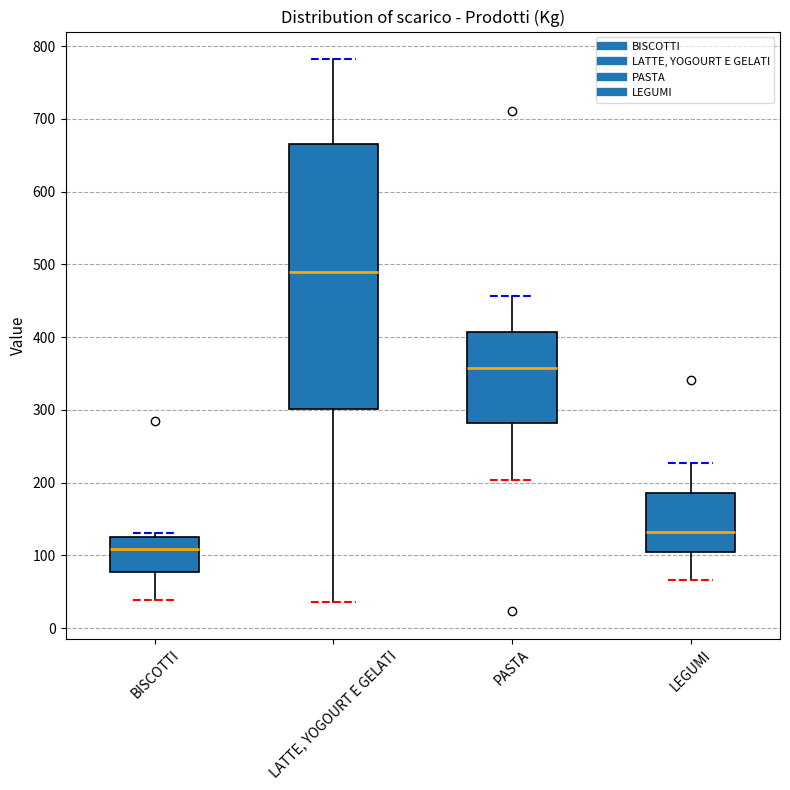

Comparing the boxes themselves (not the whiskers), which one is the tallest?

LATTE, YOGOURT E GELATI